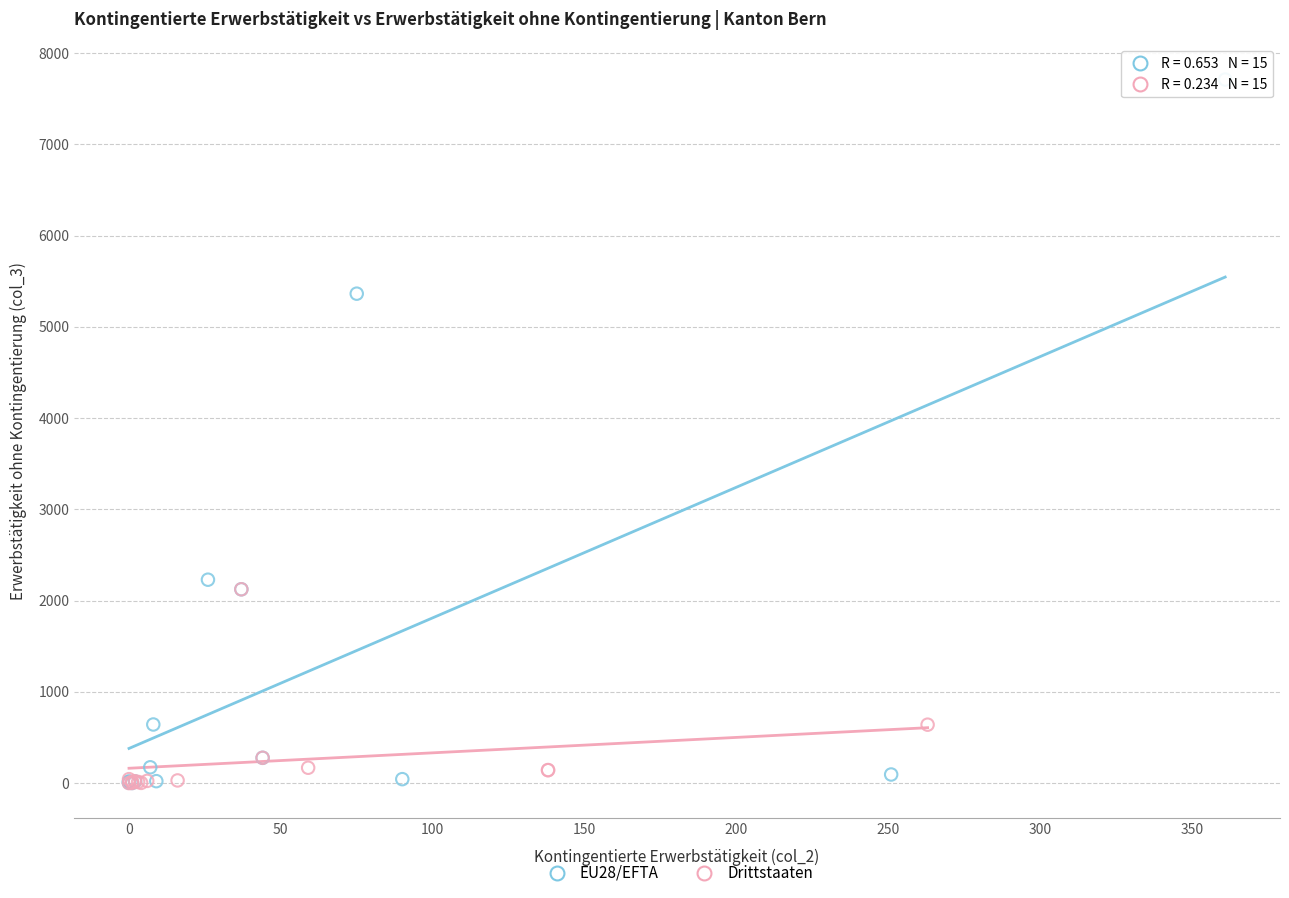

Which series has the largest Y range (max minus min)?

EU28/EFTA